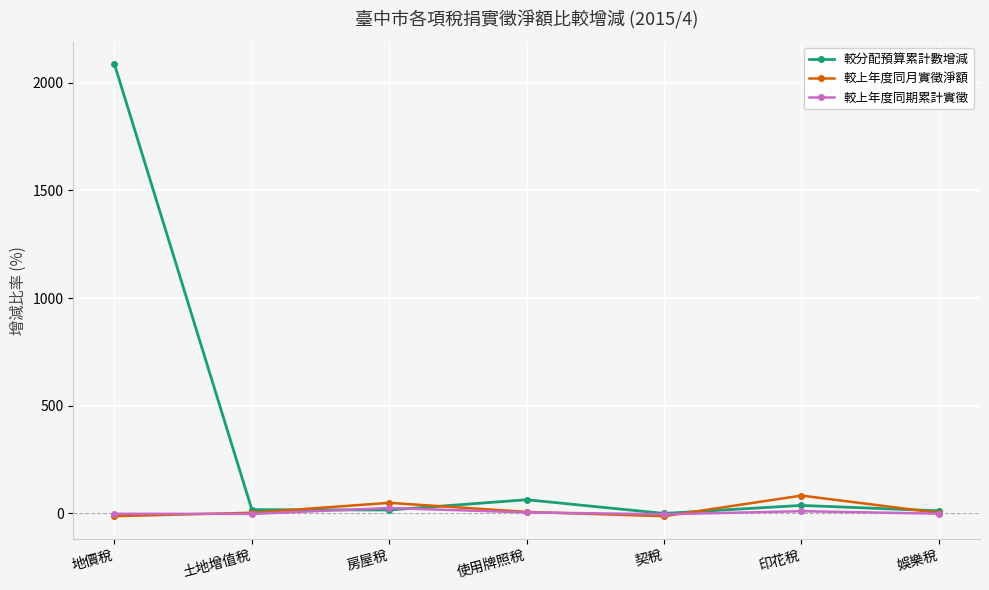

What is the difference between the second highest and minimum values in the 較上年度同月實徵淨額 series?

62.1